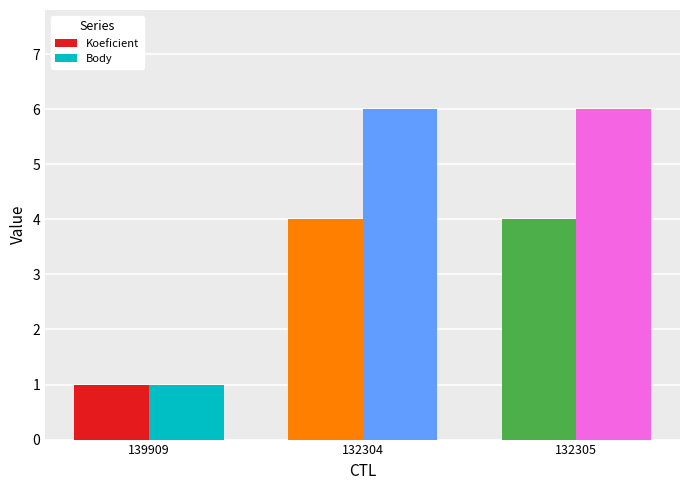

Reading left to right, extract all data points from this chart.

Koeficient: 1	4	4
Body: 1	6	6